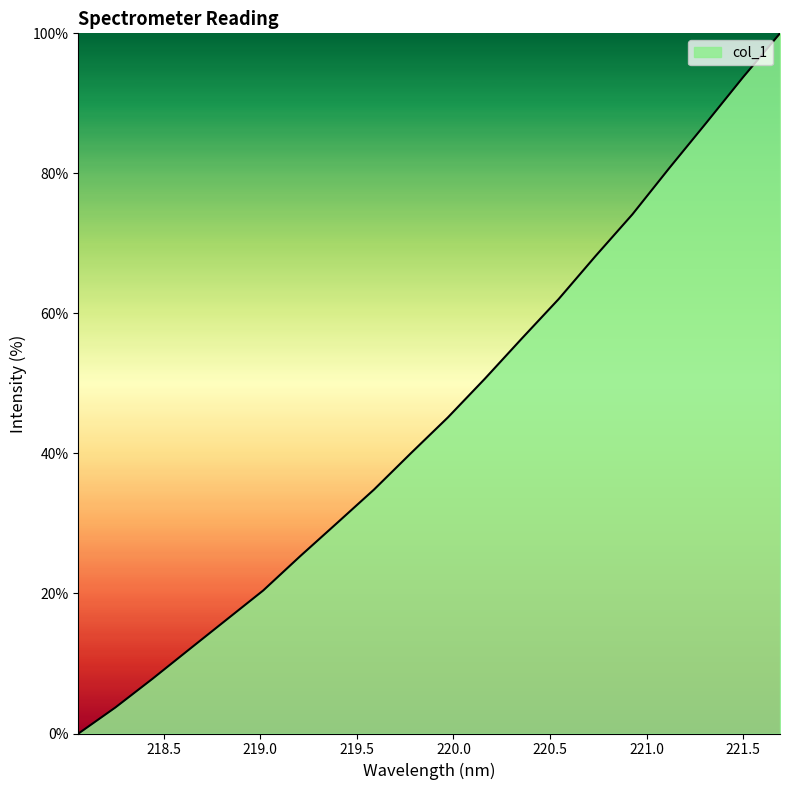

What is the difference between the maximum and minimum values?

100.0